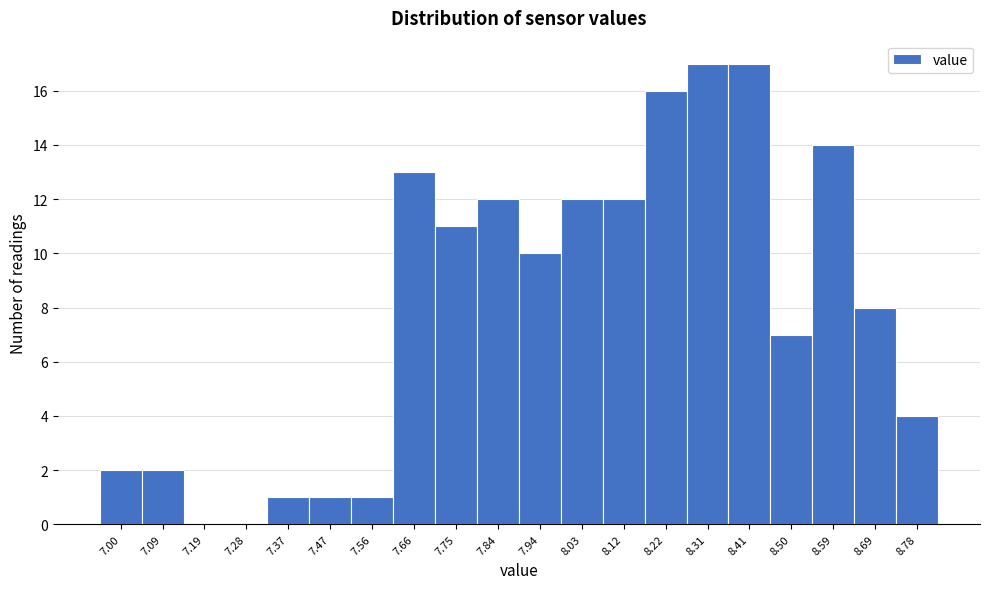

Reading left to right, transcribe this chart: for each bar, give the range it covers on the x-axis and its height. Neither the bar edges nor the heights are printed on the chart, so give them approximately, as read against the axes.

6.950 to 7.044: 2
7.044 to 7.138: 2
7.138 to 7.232: 0
7.232 to 7.326: 0
7.326 to 7.420: 1
7.420 to 7.514: 1
7.514 to 7.608: 1
7.608 to 7.702: 13
7.702 to 7.796: 11
7.796 to 7.890: 12
7.890 to 7.984: 10
7.984 to 8.078: 12
8.078 to 8.172: 12
8.172 to 8.266: 16
8.266 to 8.360: 17
8.360 to 8.454: 17
8.454 to 8.548: 7
8.548 to 8.642: 14
8.642 to 8.736: 8
8.736 to 8.830: 4